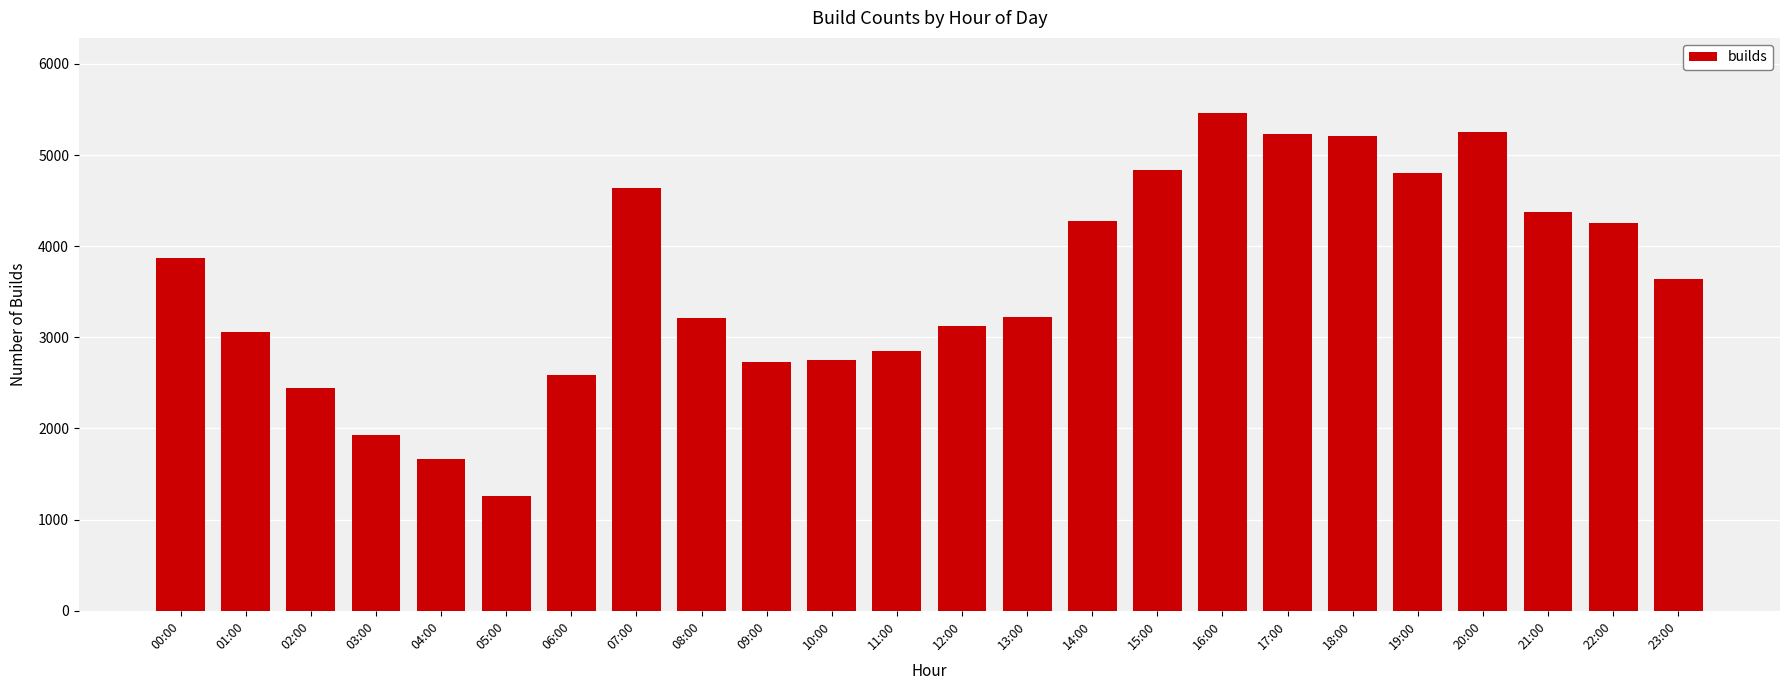

What is the ratio of the value at 21:00 to the value at 22:00?

1.0